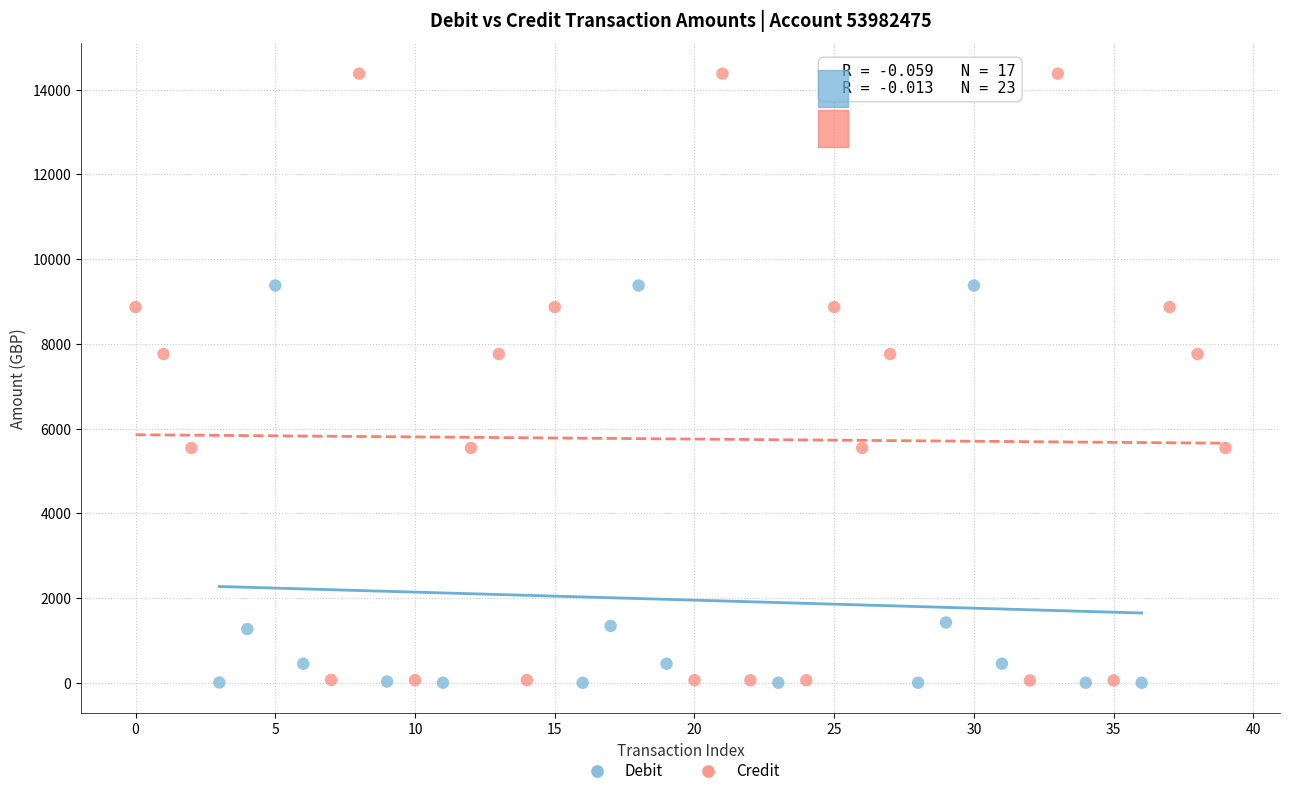

Which series has the widest spread of Y values?

Credit